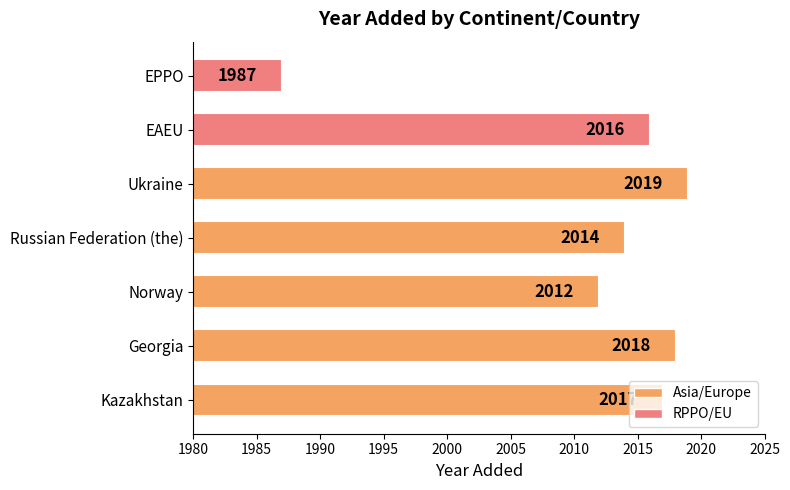

How many series are shown in this chart?

1